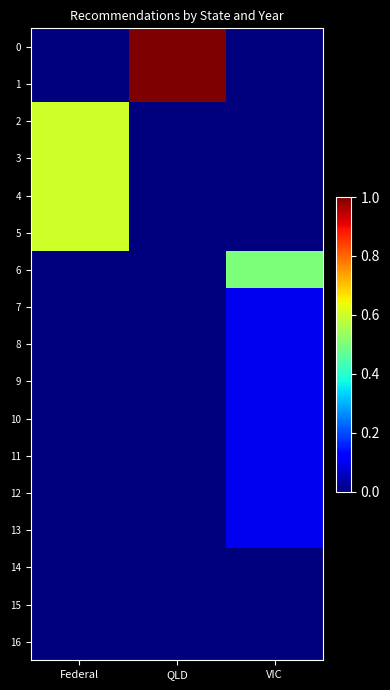

Reading right to left, what are all the values shown in this chart?

0: VIC=0.0	QLD=1.0	Federal=0.0
1: VIC=0.0	QLD=1.0	Federal=0.0
2: VIC=0.0	QLD=0.0	Federal=0.6
3: VIC=0.0	QLD=0.0	Federal=0.6
4: VIC=0.0	QLD=0.0	Federal=0.6
5: VIC=0.0	QLD=0.0	Federal=0.6
6: VIC=0.5	QLD=0.0	Federal=0.0
7: VIC=0.1	QLD=0.0	Federal=0.0
8: VIC=0.1	QLD=0.0	Federal=0.0
9: VIC=0.1	QLD=0.0	Federal=0.0
10: VIC=0.1	QLD=0.0	Federal=0.0
11: VIC=0.1	QLD=0.0	Federal=0.0
12: VIC=0.1	QLD=0.0	Federal=0.0
13: VIC=0.1	QLD=0.0	Federal=0.0
14: VIC=0.0	QLD=0.0	Federal=0.0
15: VIC=0.0	QLD=0.0	Federal=0.0
16: VIC=0.0	QLD=0.0	Federal=0.0